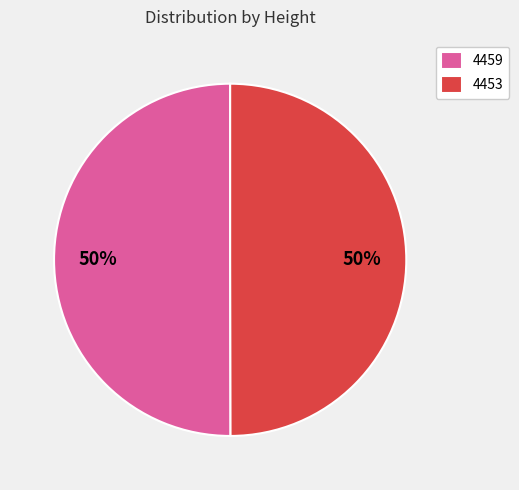

To the nearest percent, what portion does 4453 represent?

50%